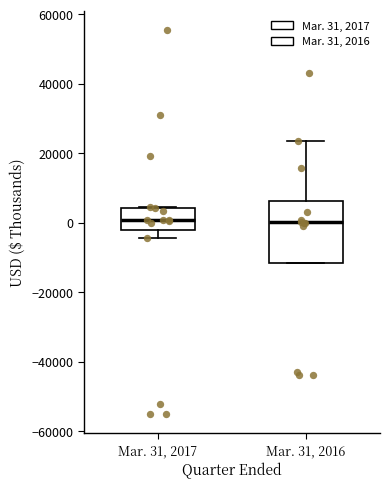

Where does the lower whisker of the box for Mar. 31, 2017 end on the y-axis? The values are not printed on the chart, so give them approximately, as read against the axis.

-4000